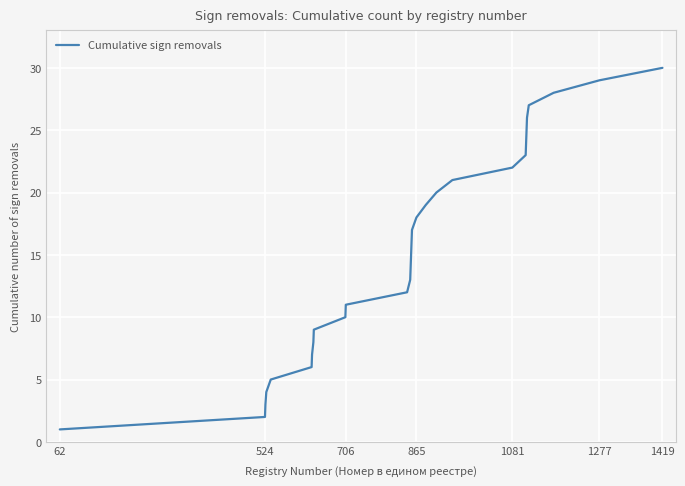

True or false: there are more than 0 points higher than both neighbors.

False